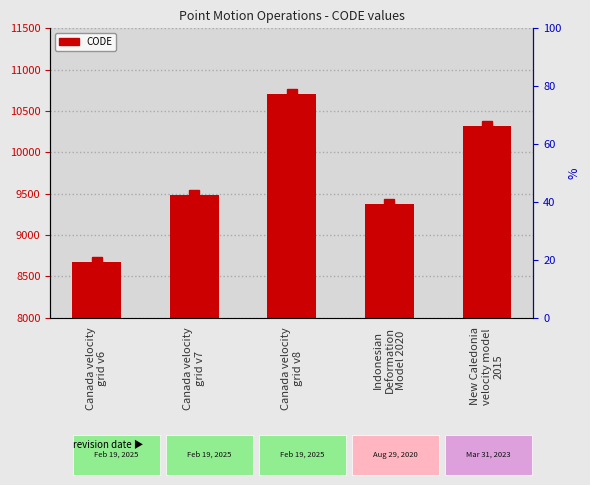

What is the value of the 2nd bar from the left?

9483